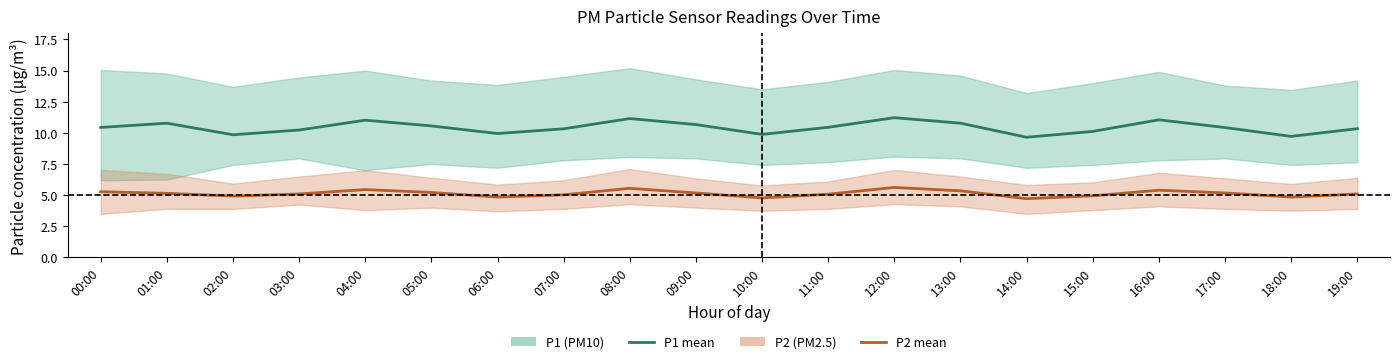

Read the P1 value at 04:00.

11.0